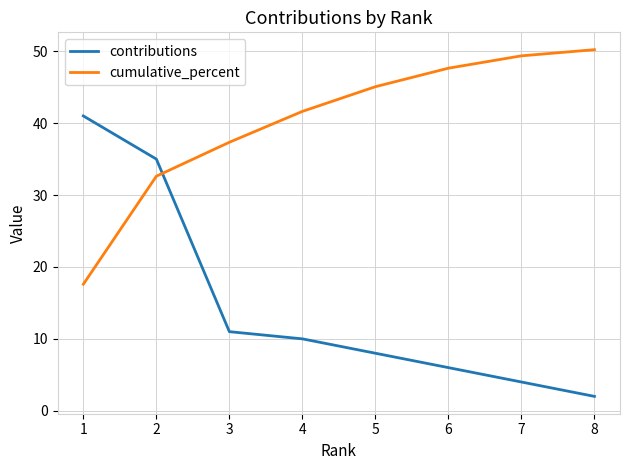

The contributions series shows 16.6 at 3. True or false?

False